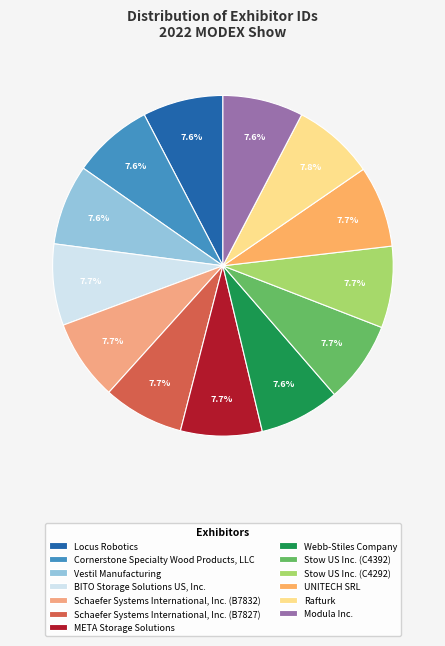

To the nearest percent, what percentage of the pie is Stow US Inc. (C4392)?

8%